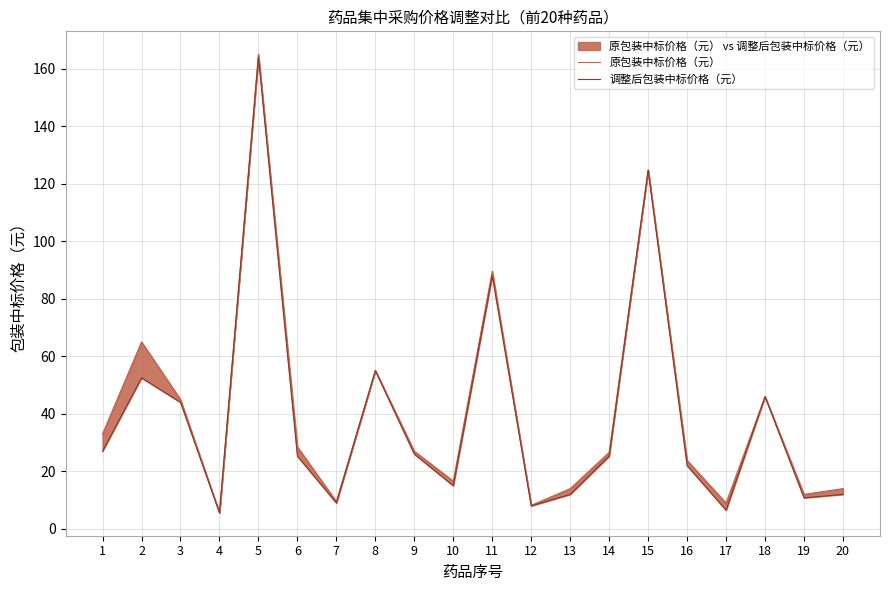

At how many categories does at least one series exceed 138?

1